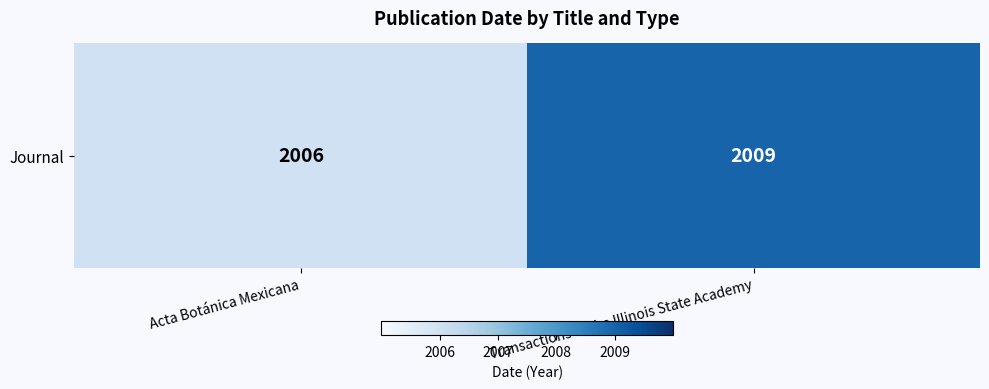

What is the change in value from Acta Botánica Mexicana to Transactions of the Illinois State Academy?

+3